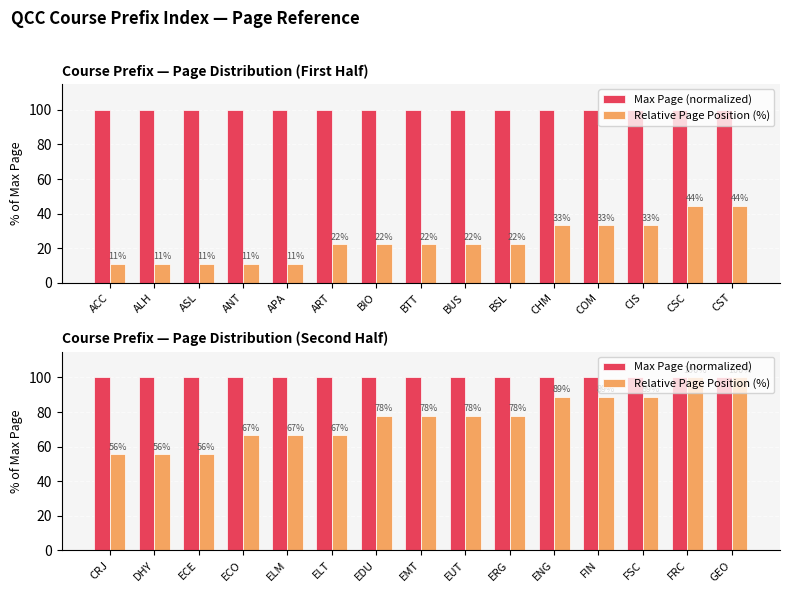

Which series has the largest total across all categories?

Max Page (normalized)